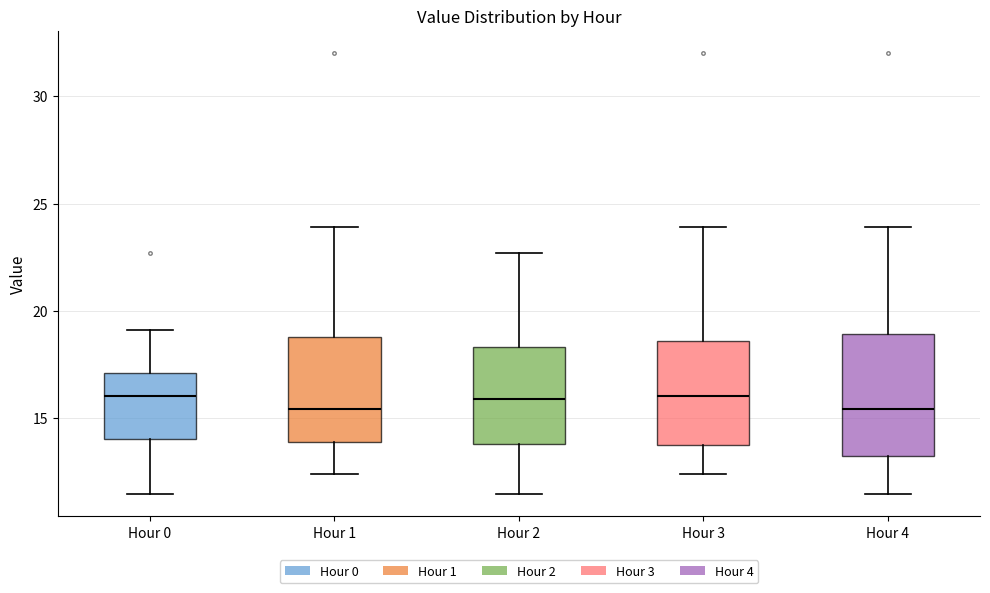

Reading left to right, read every box against the y-axis: the position of its median line, the range the box covers, and the ends of its whiskers. The values are not printed on the chart, so give them approximately, as read against the axis.

Hour 0: median 16.0, box 14.0 to 17.0, whiskers 11.5 to 19.0
Hour 1: median 15.5, box 14.0 to 19.0, whiskers 12.5 to 24.0
Hour 2: median 16.0, box 14.0 to 18.5, whiskers 11.5 to 22.5
Hour 3: median 16.0, box 13.5 to 18.5, whiskers 12.5 to 24.0
Hour 4: median 15.5, box 13.0 to 19.0, whiskers 11.5 to 24.0